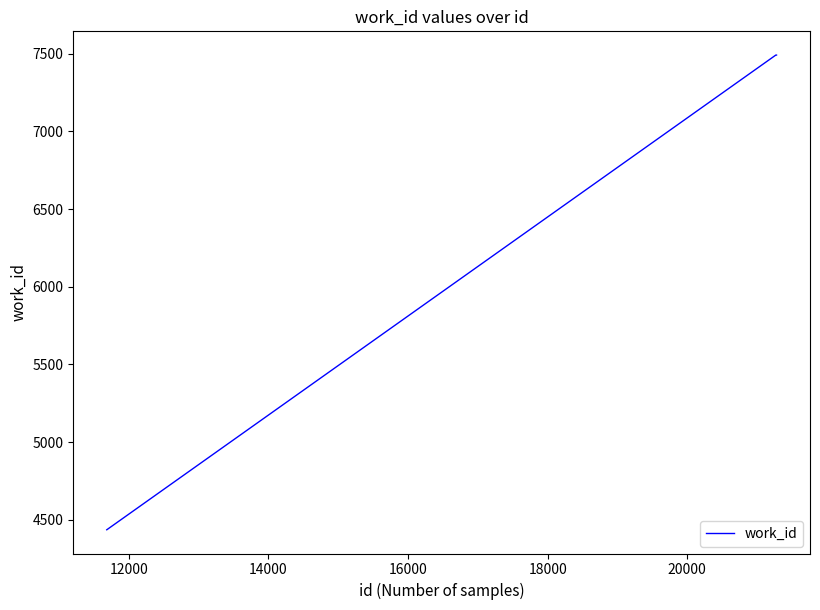

What is the average value?

6473